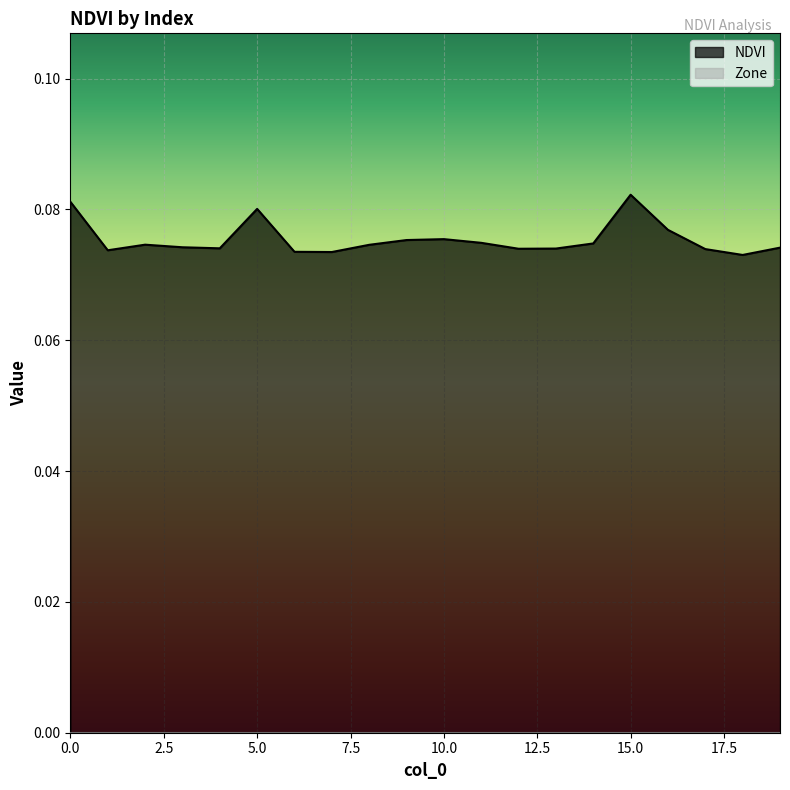

The chart shows a value of 0.1 at 3. True or false?

True